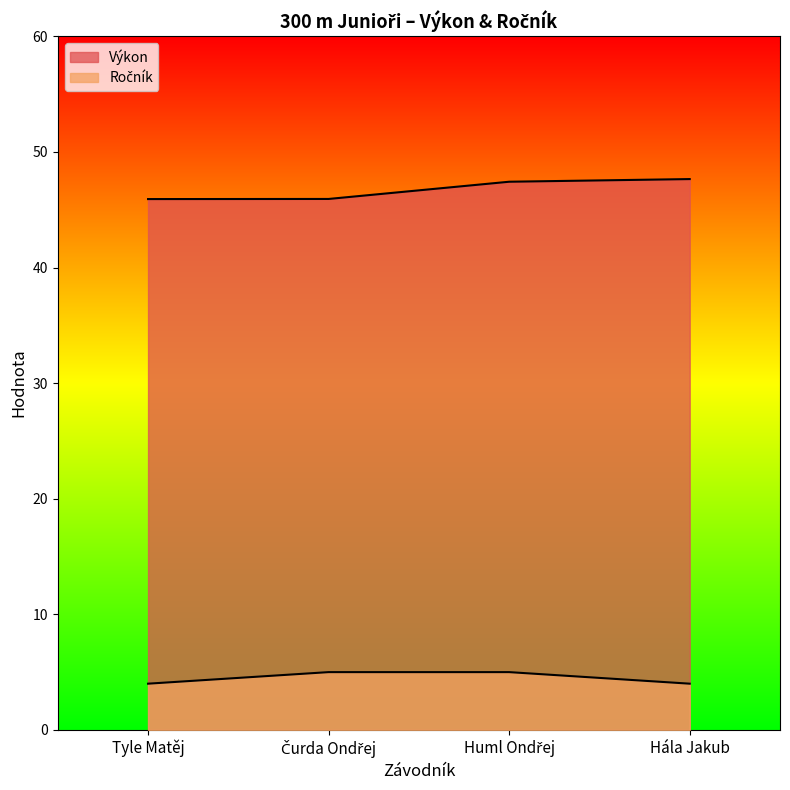

What is the difference between the highest and lowest values at Tyle Matěj?

41.9